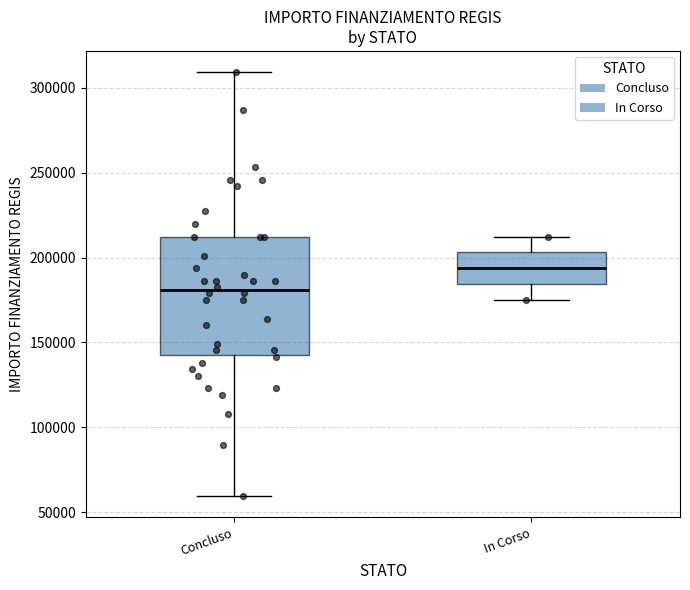

Reading left to right, read every box against the y-axis: the position of its median line, the range the box covers, and the ends of its whiskers. The values are not printed on the chart, so give them approximately, as read against the axis.

Concluso: median 180000, box 145000 to 210000, whiskers 60000 to 310000
In Corso: median 195000, box 185000 to 205000, whiskers 175000 to 210000